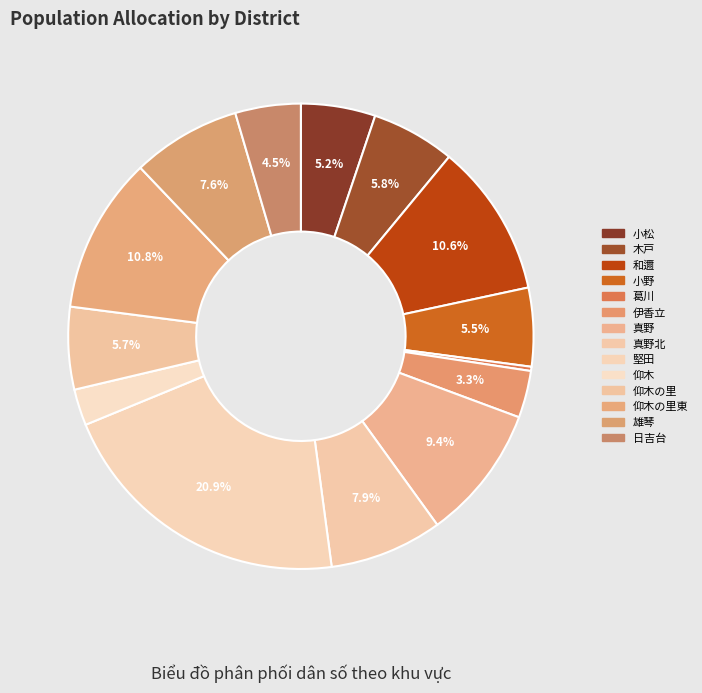

How many segments does this pie chart have?

14